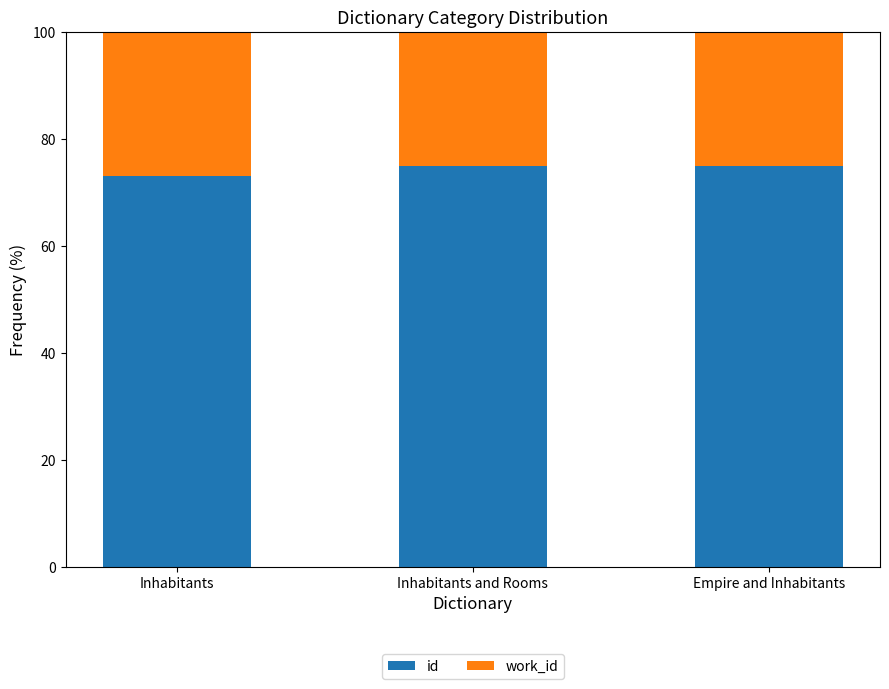

What is the minimum value for id?

73.0